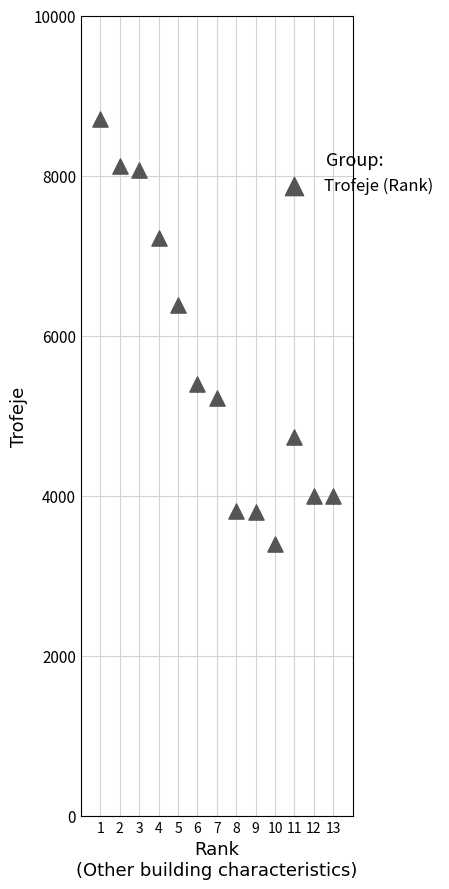

What Y value in the scatter plot is closest to 6056?

6379